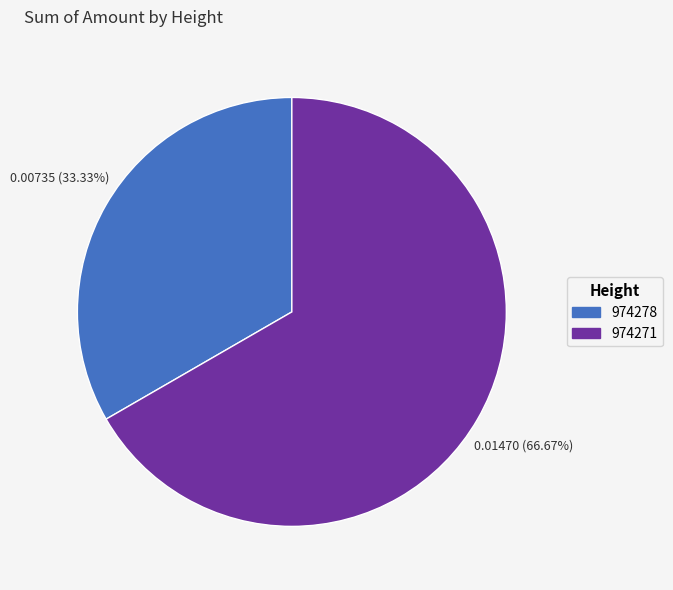

Which category has the smallest portion of the pie?

974278